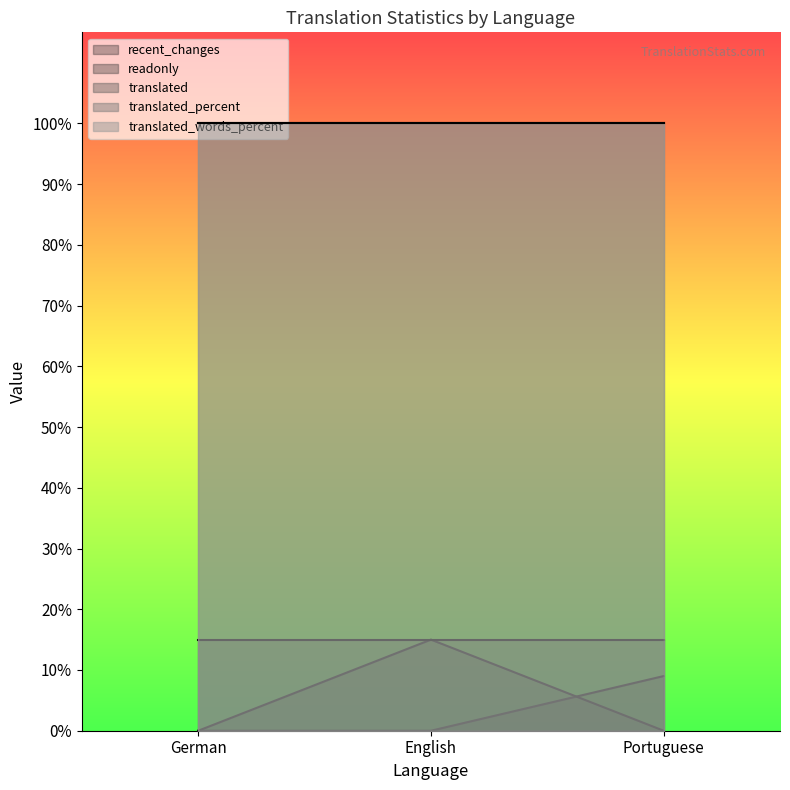

At which category does the chart reach its minimum across all series?

German